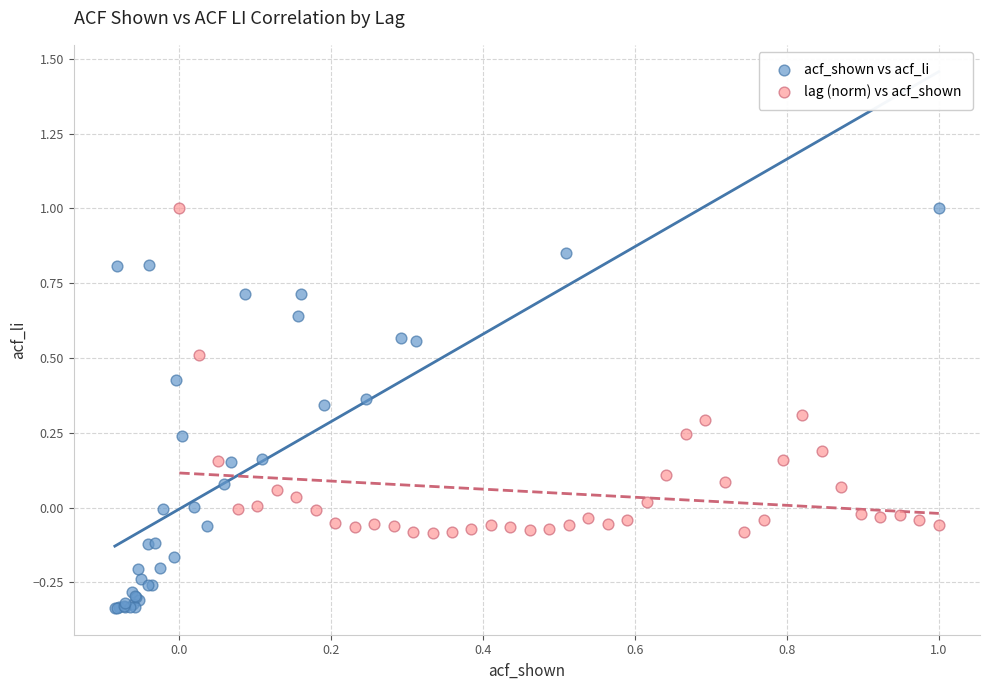

What are all the series names shown in the legend?

acf_shown vs acf_li, lag (norm) vs acf_shown